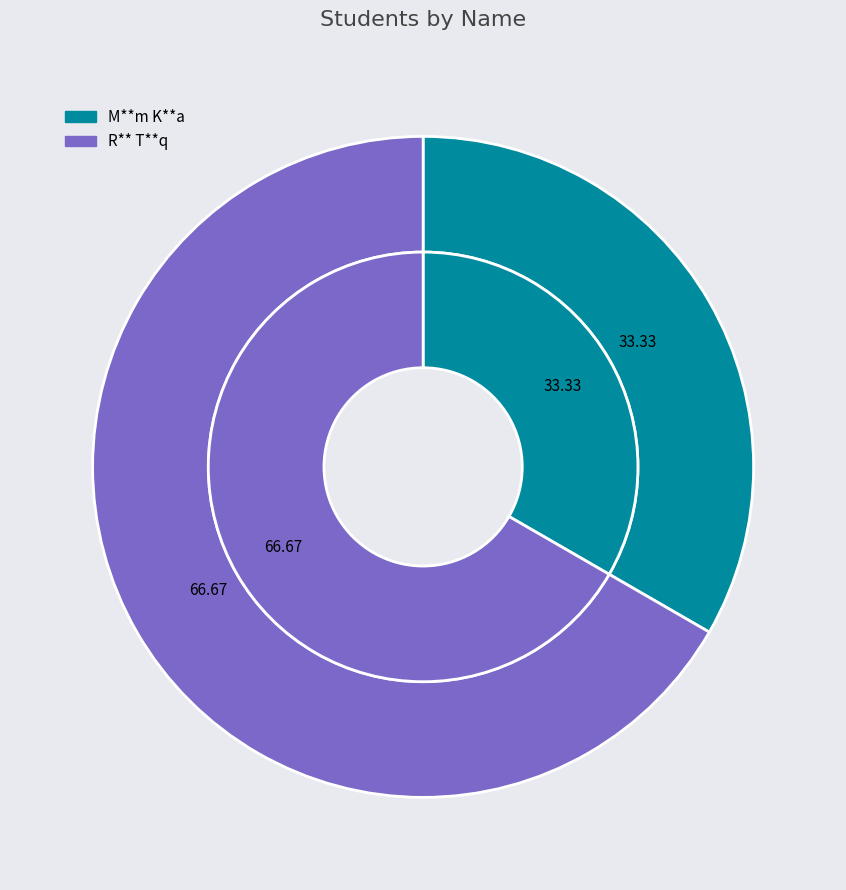

Which slice is the smallest?

M**m K**a